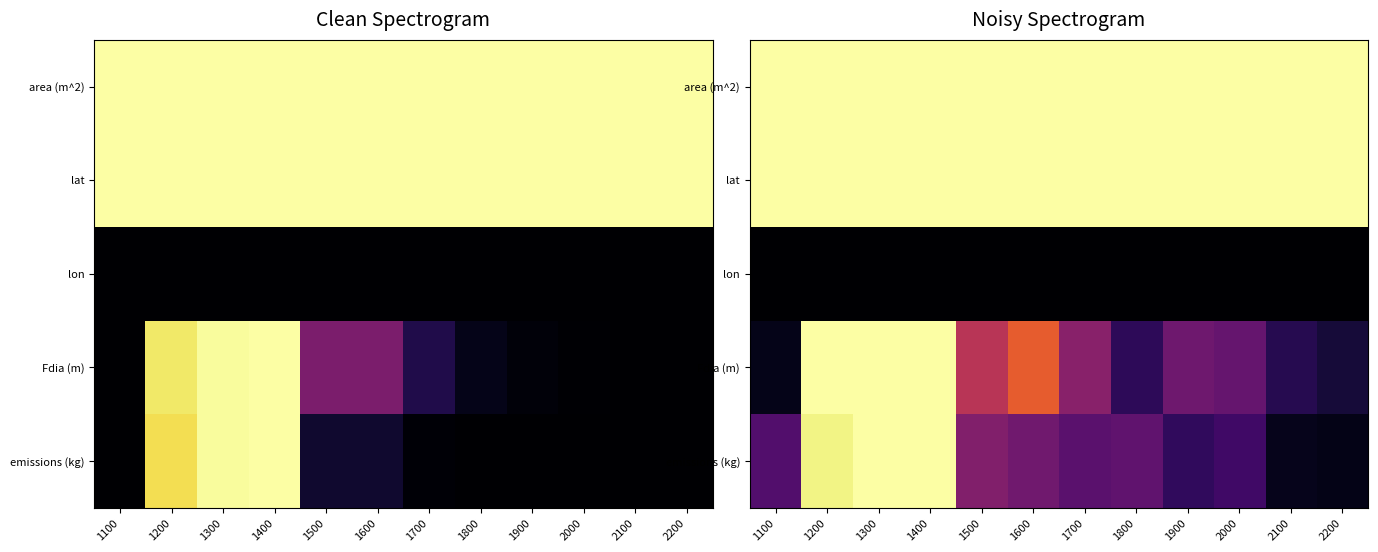

True or false: emissions (kg) has a value of 0.3 at 1600.

True